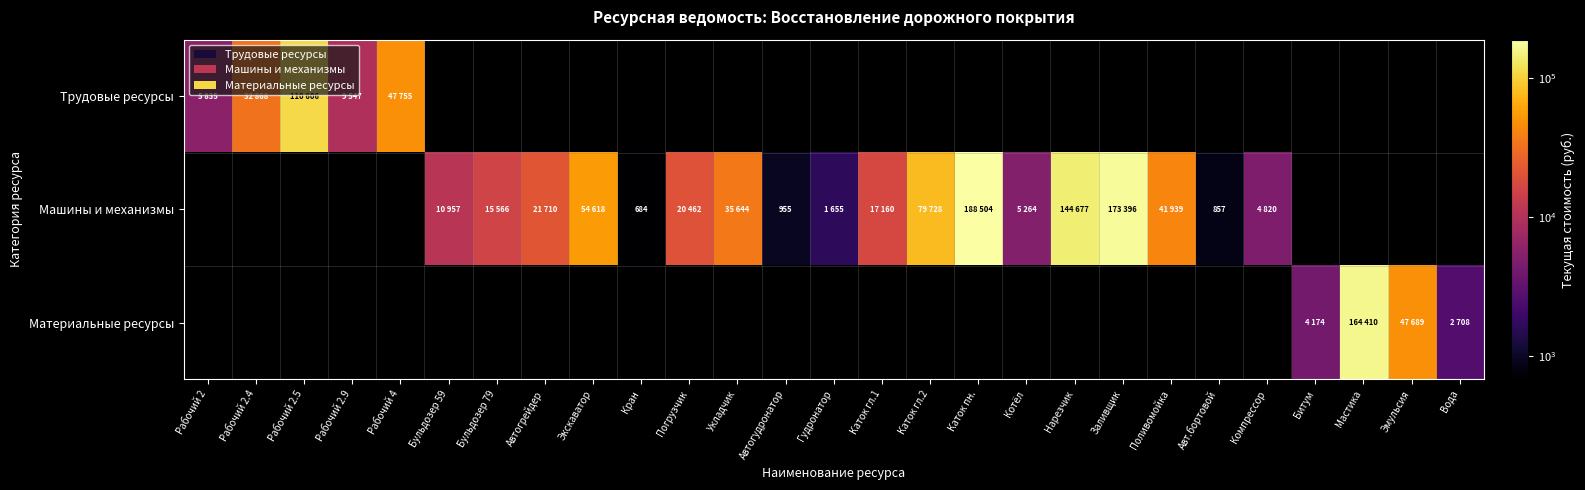

Is it true that Машины и механизмы equals 0 at Рабочий 4?

True